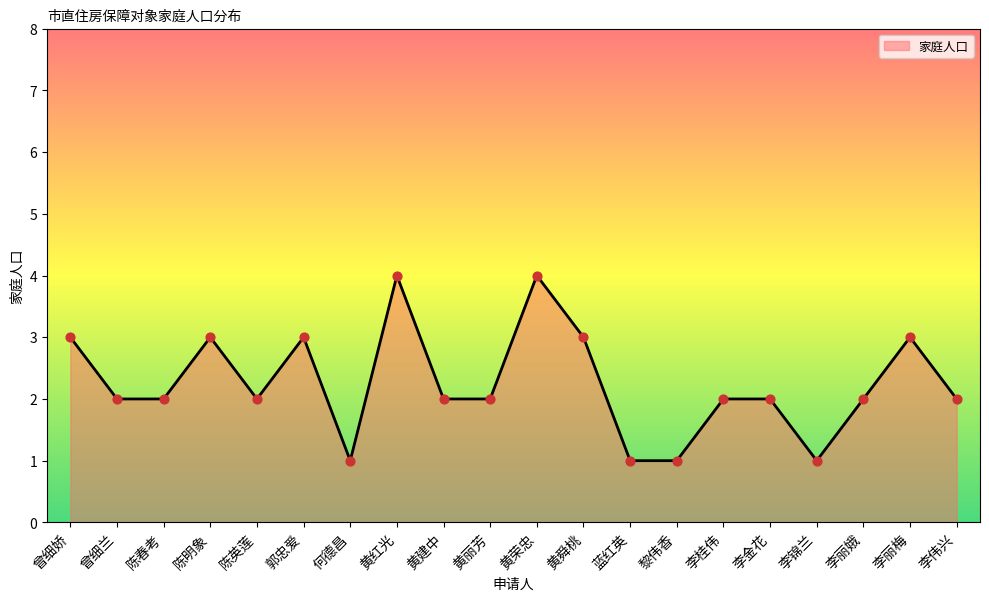

Which has a higher value, 黄丽芳 or 李丽梅?

李丽梅